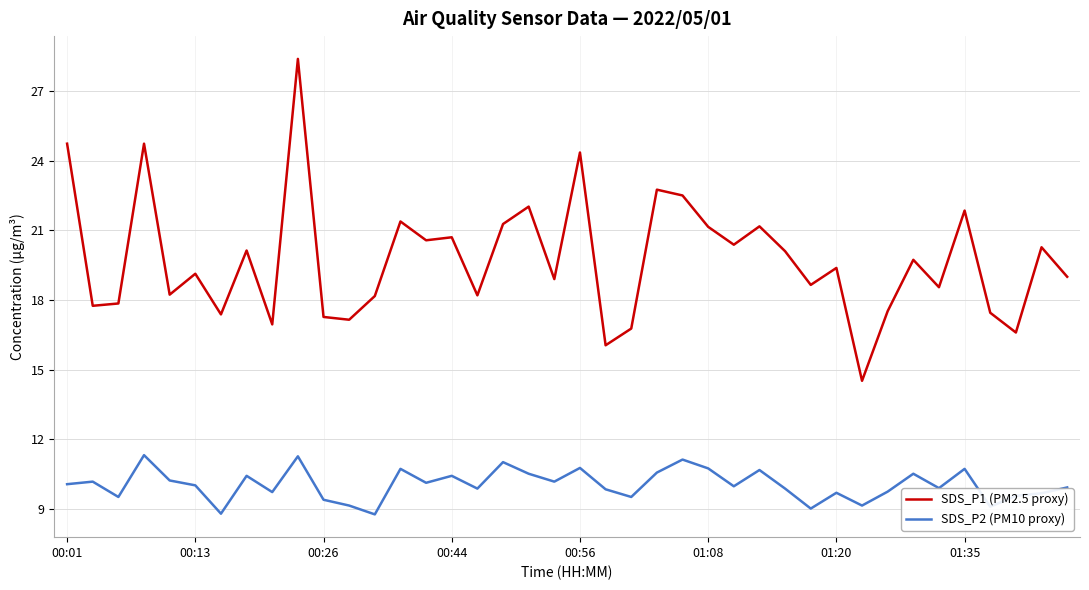

True or false: SDS_P1 (PM2.5 proxy) has more than 0 interior local peaks.

True